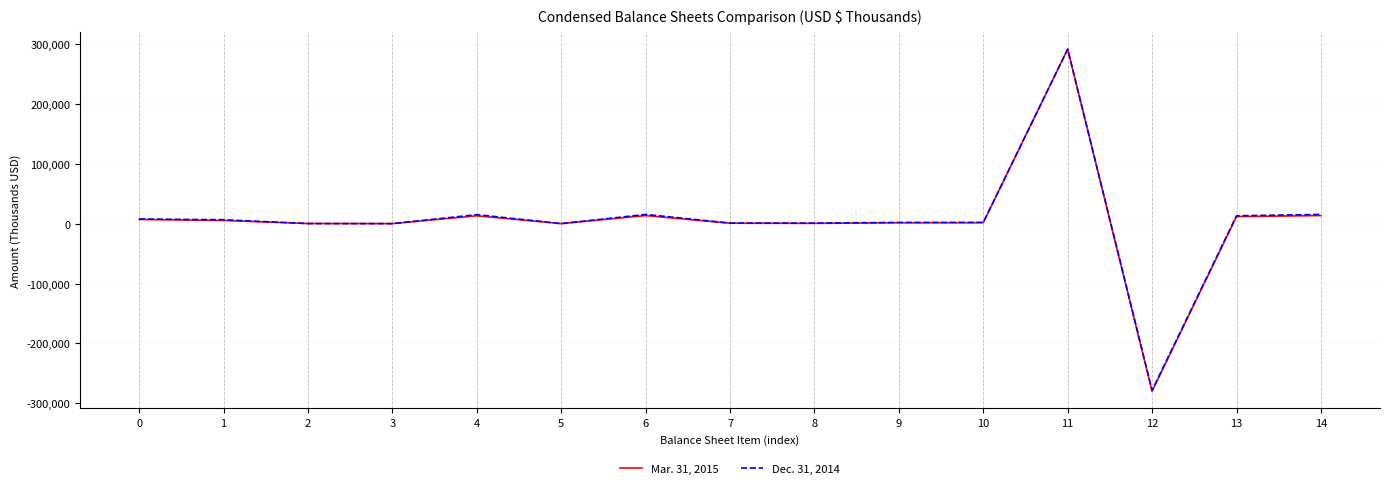

What is the approximate value of Dec. 31, 2014 at 10, to the nearest 10?

2310